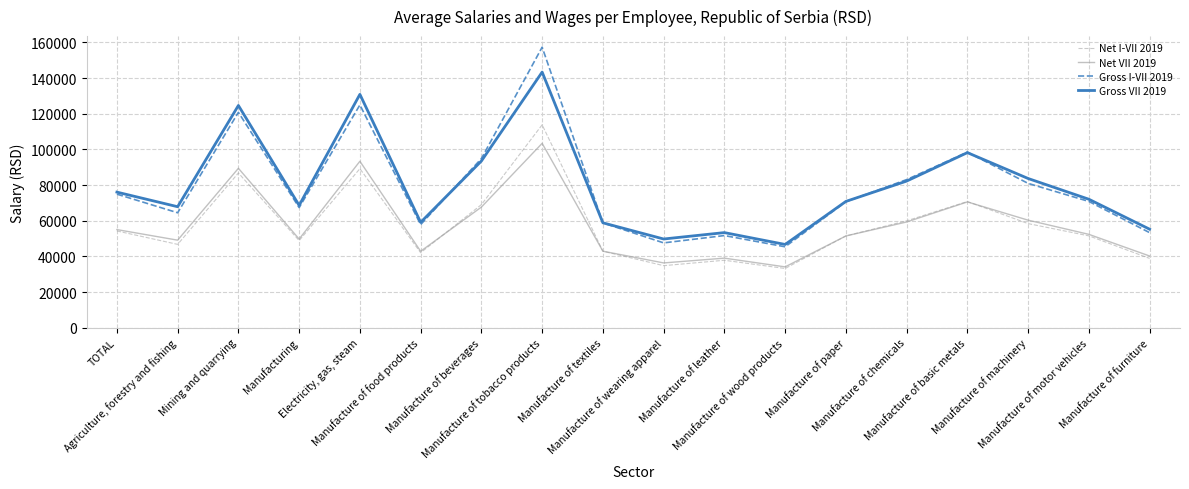

List the series in order of their peak value, highest first.

Gross I-VII 2019, Gross VII 2019, Net I-VII 2019, Net VII 2019